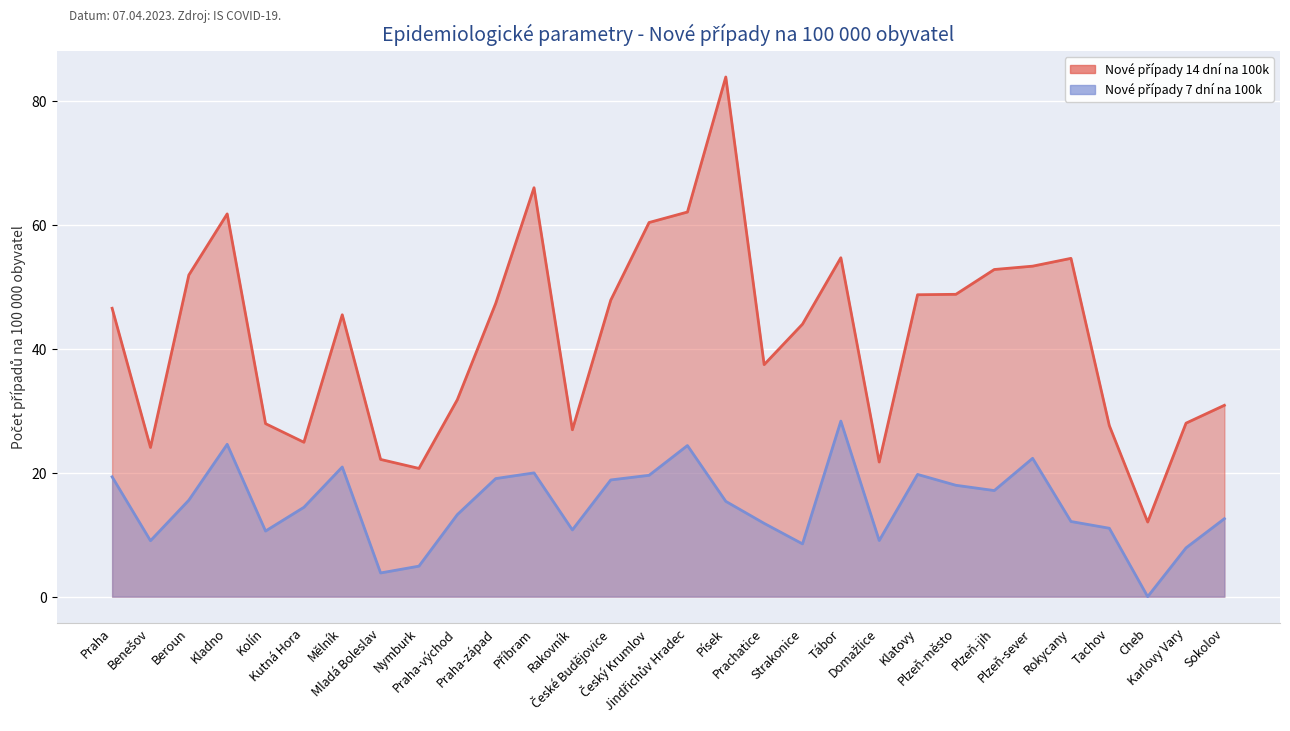

At which category is the sum across all series the highest?

Písek